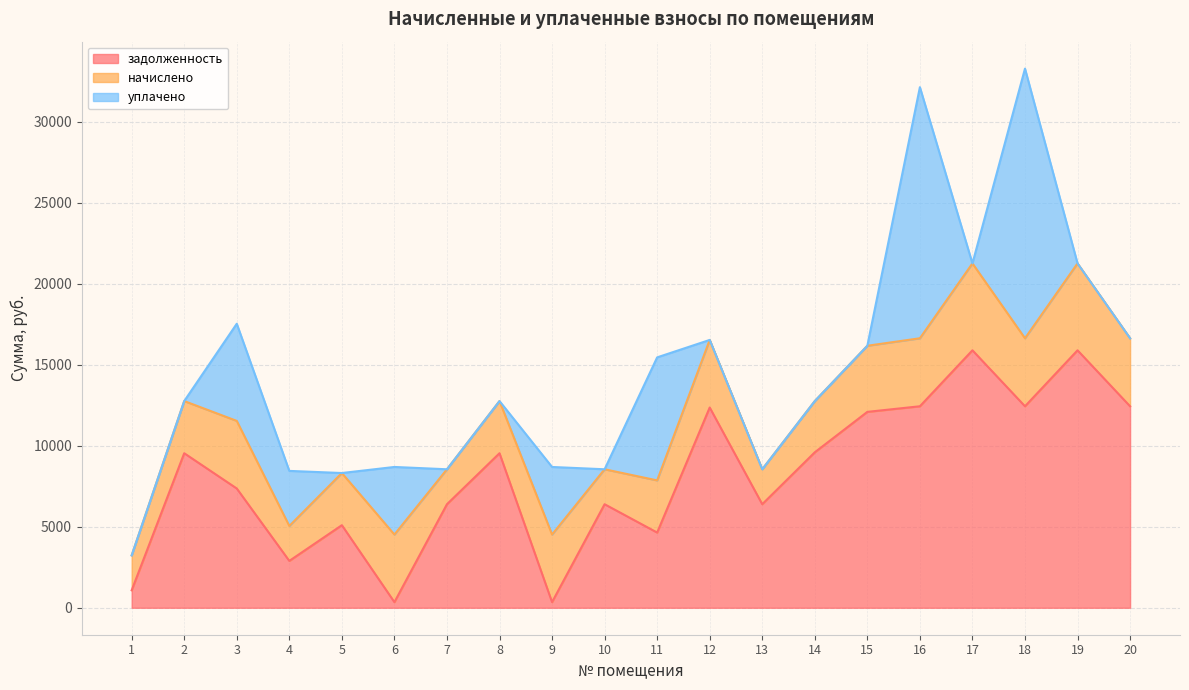

Is the value of задолженность at 4 greater than the value of начислено at 7?

Yes